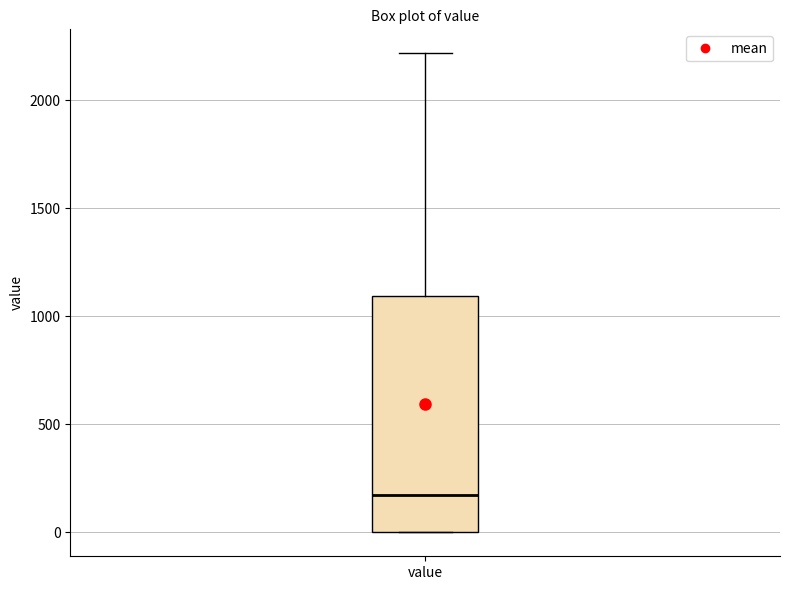

Read this box plot against the y-axis: the position of the median line, the range covered by the box, and the ends of both whiskers. The values are not printed on the chart, so give them approximately, as read against the axis.

median 150, box 0 to 1100, whiskers 0 to 2200